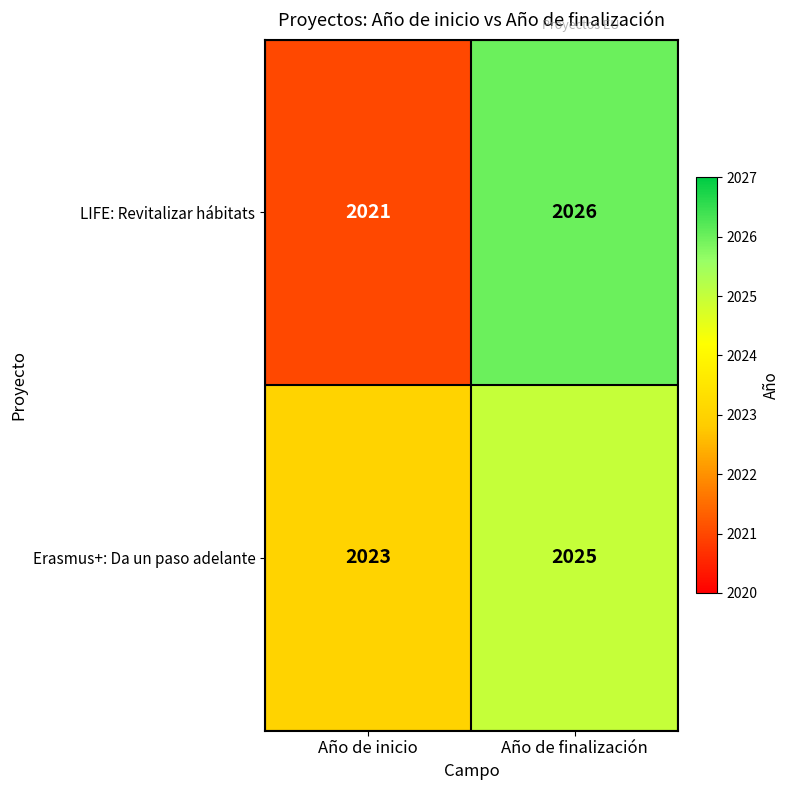

What is the sum of all Erasmus+: Da un paso adelante values?

4048